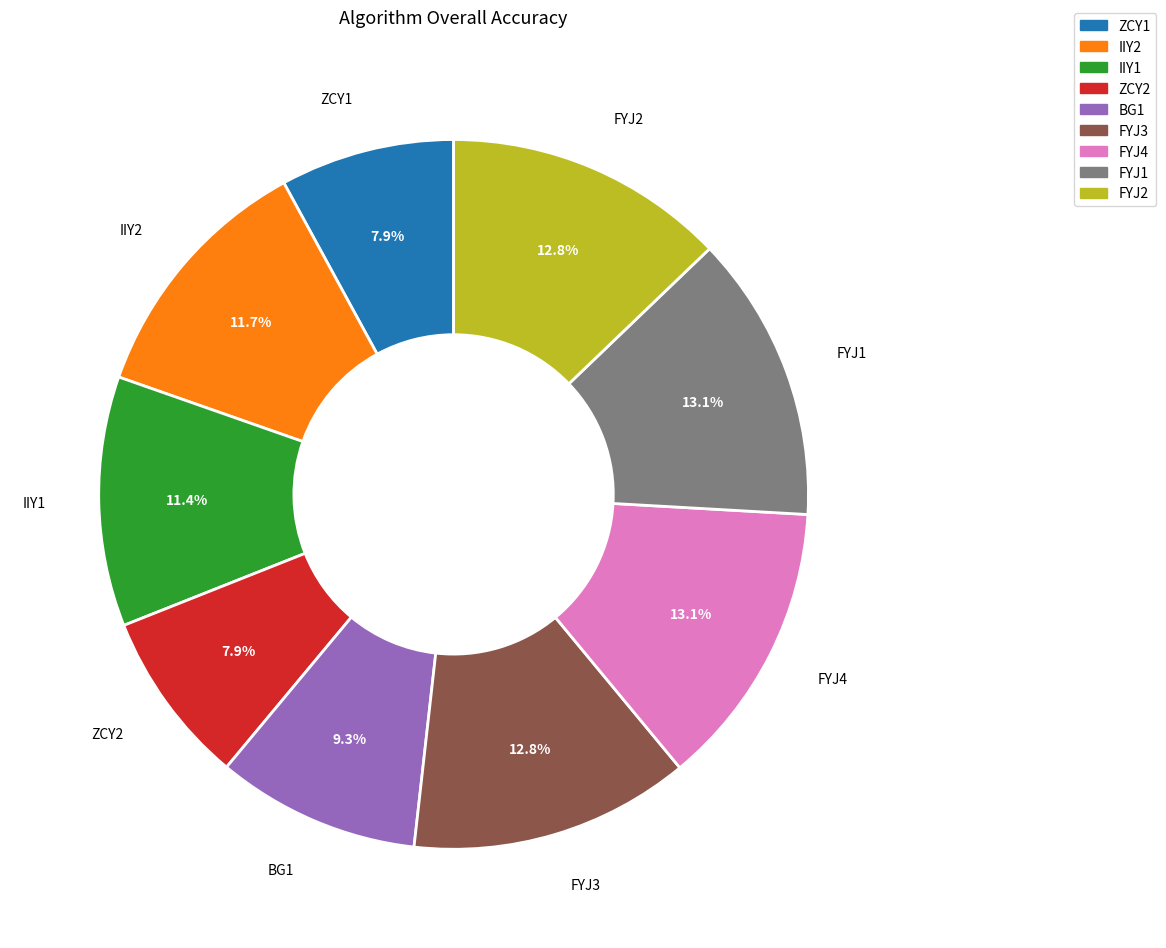

Is it true that FYJ2 is 22% of the pie?

False